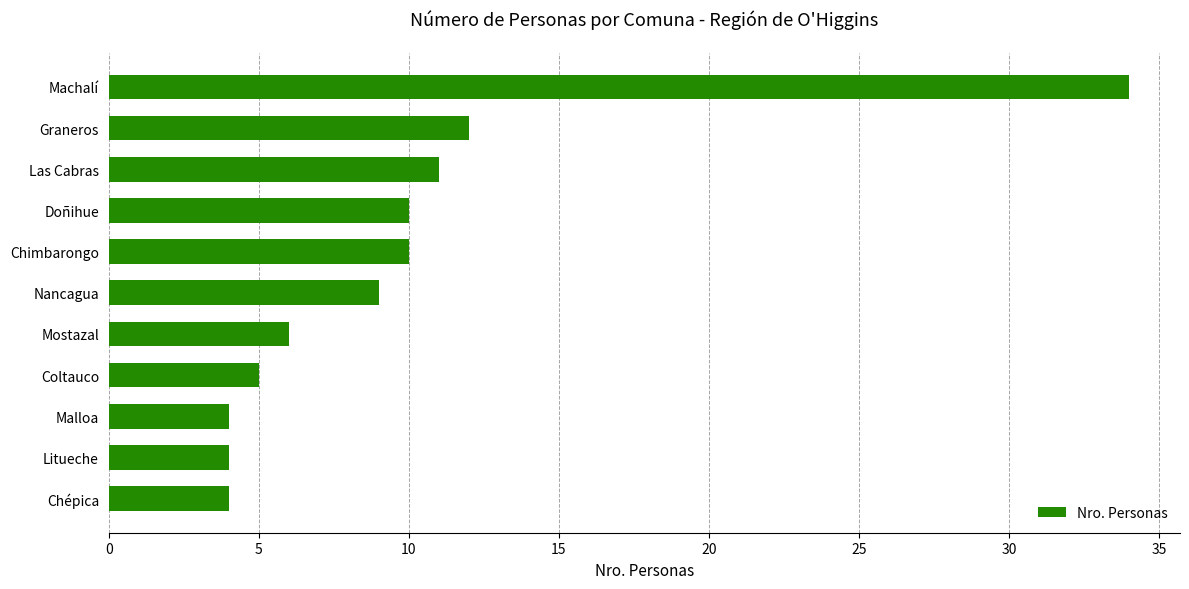

Which category has the highest value across all series?

Machalí